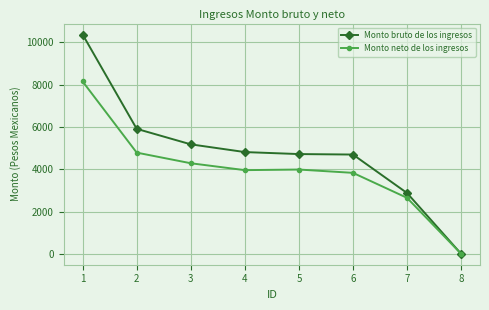

Is it true that Monto neto de los ingresos equals 8153.2 at 1?

True